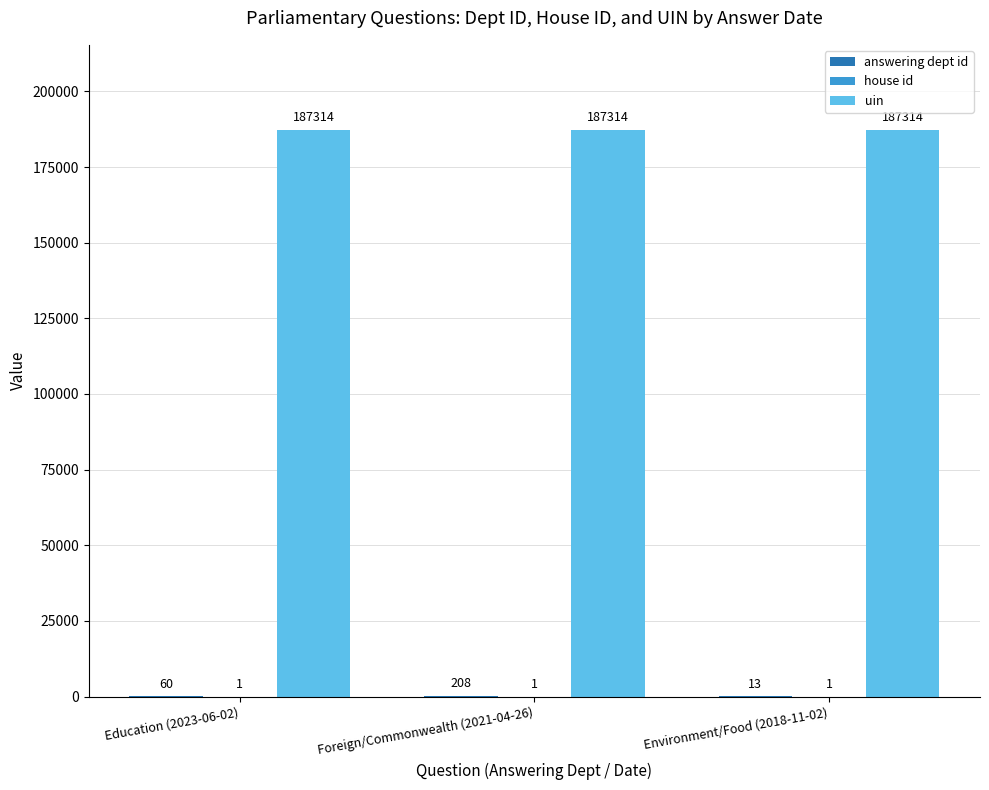

What is the sum of all uin values?

561942